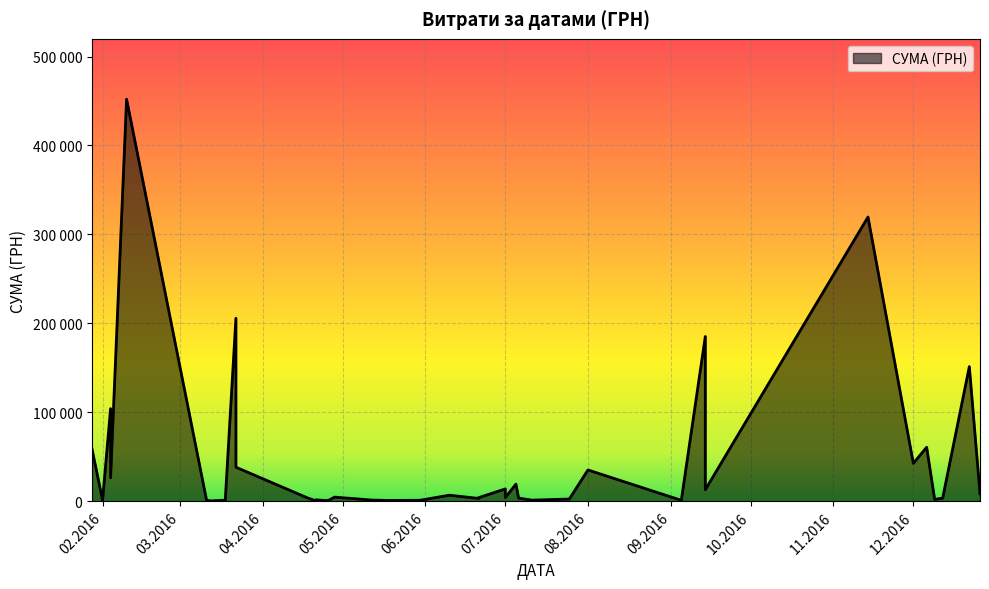

Reading left to right, transcribe all the data shown in this chart.

26.12.2016=8376.9	22.12.2016=151367.0	12.12.2016=3420.0	09.12.2016=2050.0	06.12.2016=60666.6	01.12.2016=42588.0	14.11.2016=319574.0	14.09.2016=185221.2	14.09.2016=12927.0	05.09.2016=997.0	01.08.2016=35130.0	25.07.2016=2450.0	11.07.2016=1186.8	06.07.2016=3500.0	05.07.2016=19242.0	01.07.2016=13795.8	01.07.2016=4083.9	21.06.2016=3125.2	21.06.2016=3973.2	10.06.2016=6742.9	30.05.2016=1031.9	18.05.2016=865.2	12.05.2016=1260.0	28.04.2016=4589.8	26.04.2016=1383.6	25.04.2016=700.0	21.04.2016=391.2	21.04.2016=1536.0	18.04.2016=3515.5	22.03.2016=205710.5	22.03.2016=38210.5	18.03.2016=1170.0	12.03.2016=500.0	12.03.2016=250.0	11.03.2016=1000.0	10.02.2016=452100.0	04.02.2016=104098.6	04.02.2016=26354.5	01.02.2016=1003.0	28.01.2016=59222.9